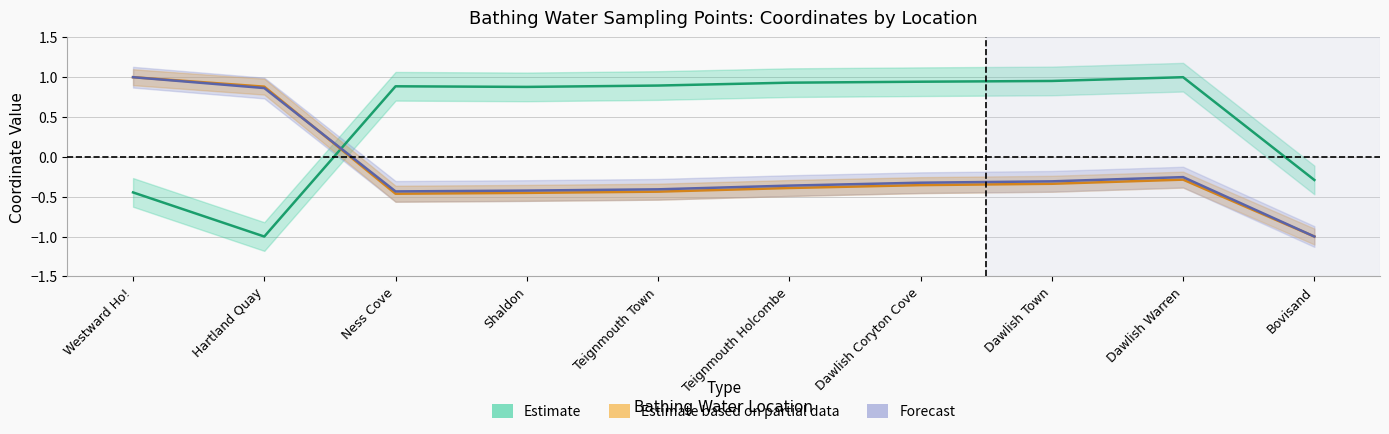

Does the chart display data point markers on the line(s)?

No